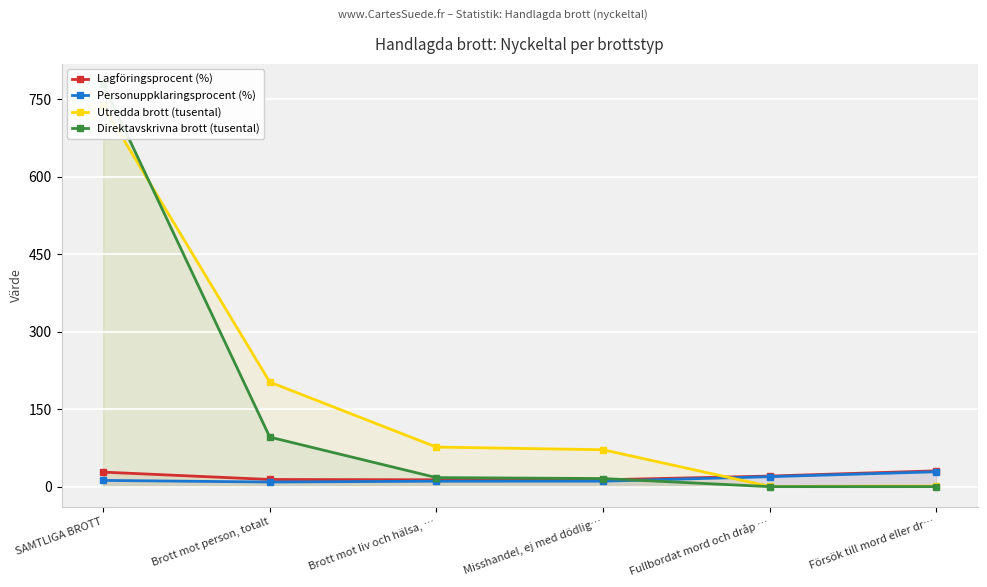

How many lines are shown in the chart?

4